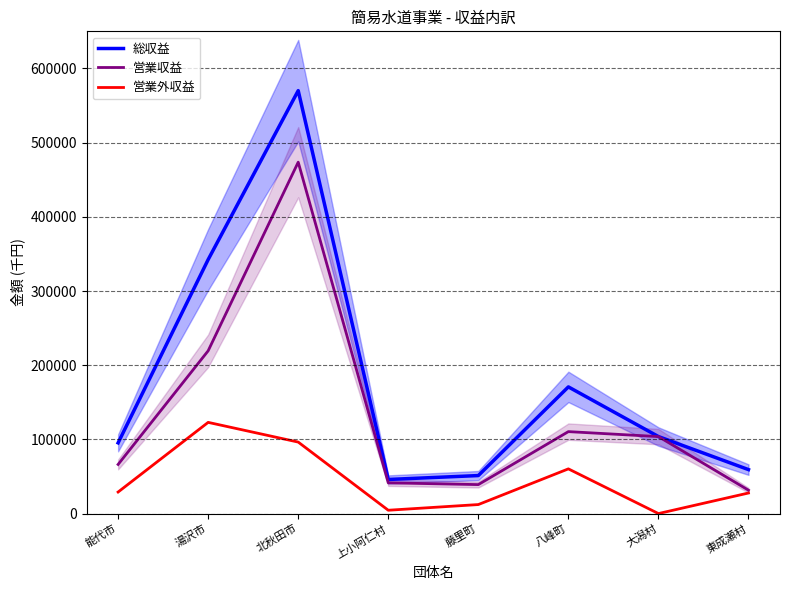

True or false: 営業外収益 has a value of 4526 at 上小阿仁村.

True